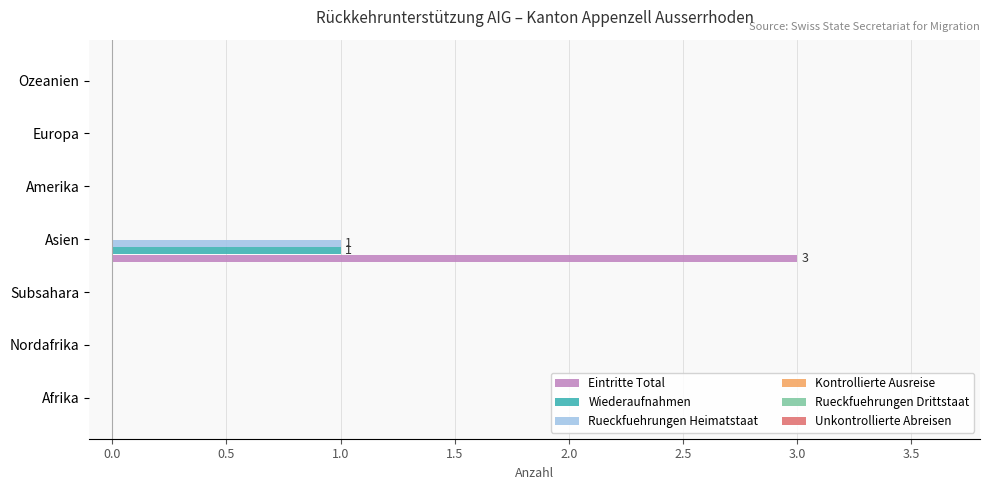

What is the sum of all Eintritte Total values?

3